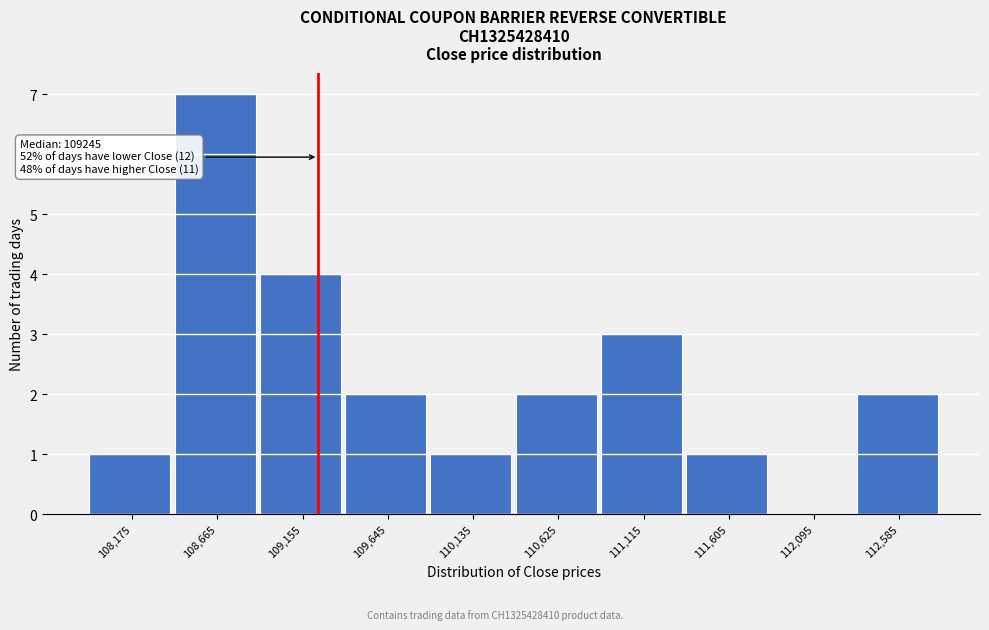

Which range on the x-axis has the tallest bar?

108420 to 108910